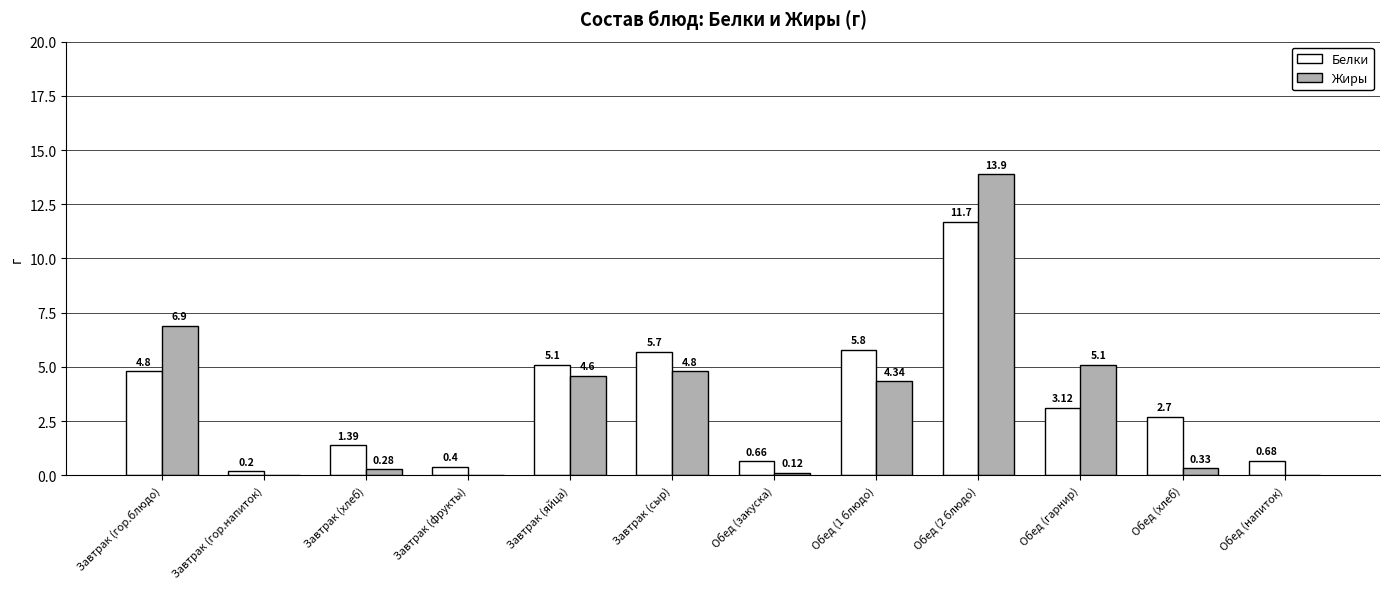

At which label is Белки closest to 5?

Завтрак (яйца)